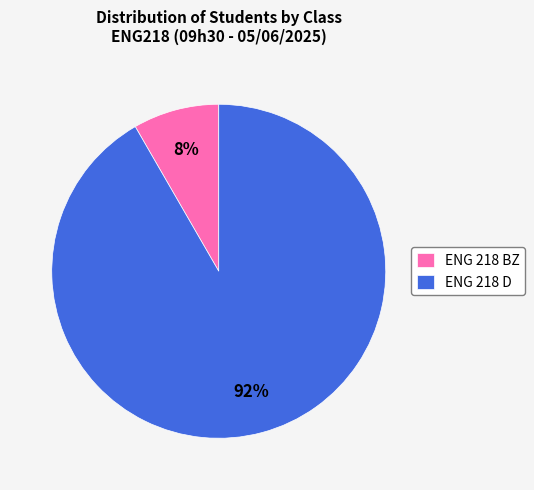

To the nearest percent, what percentage of the pie is ENG 218 BZ?

8%